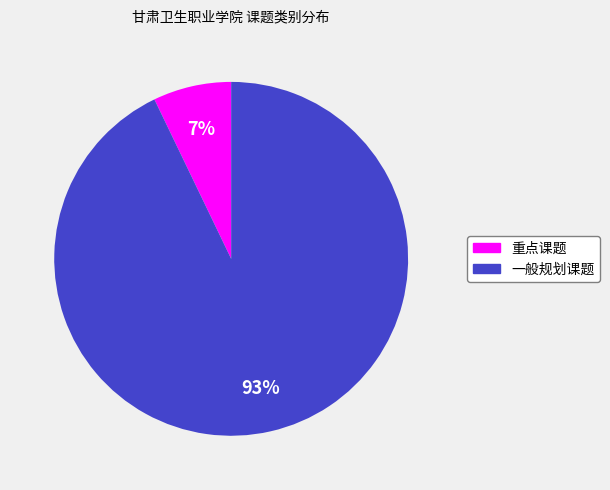

Rank the categories by value from lowest to highest.

重点课题, 一般规划课题